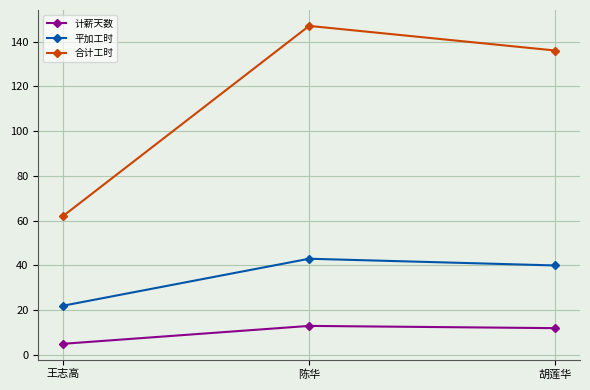

Which category has the lowest value in the 合计工时 series?

王志高